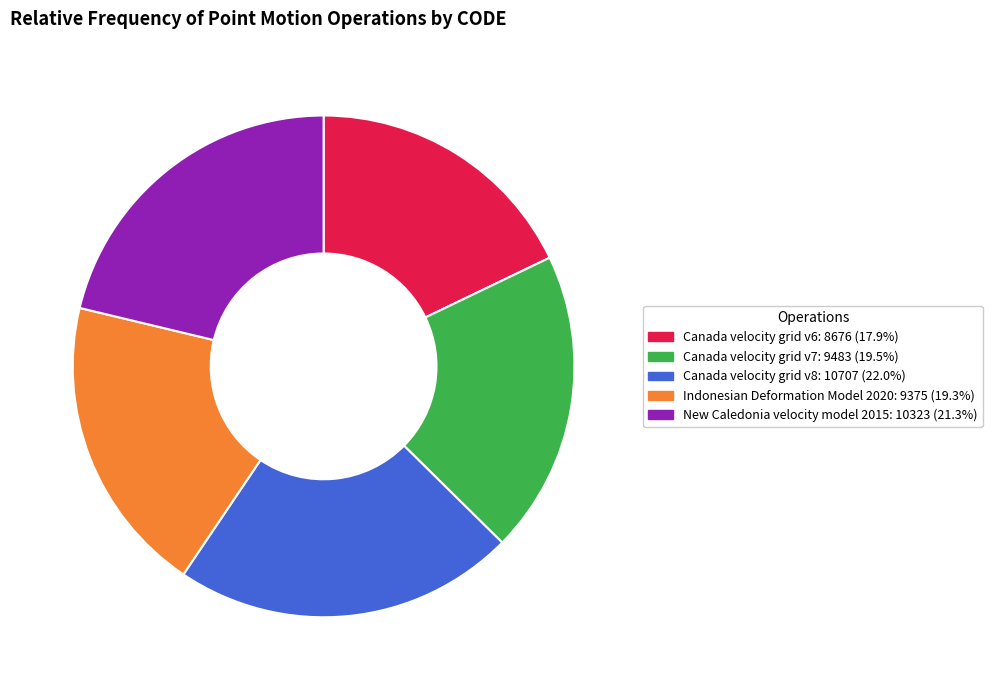

Approximately how many times larger is the value at Canada velocity grid v6 compared to Canada velocity grid v7?

0.9